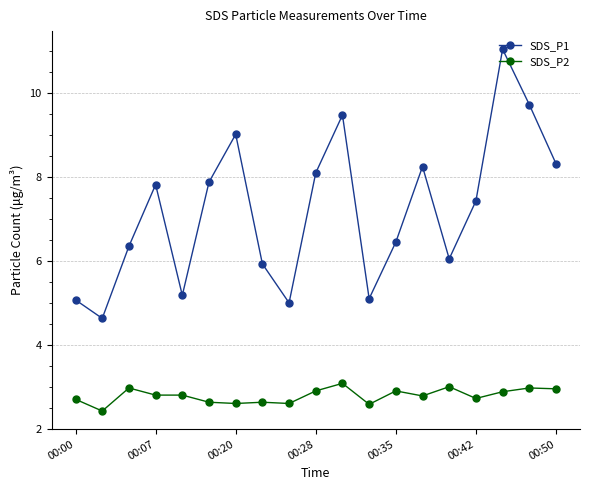

Rank the series by their average value, from lowest to highest.

SDS_P2, SDS_P1